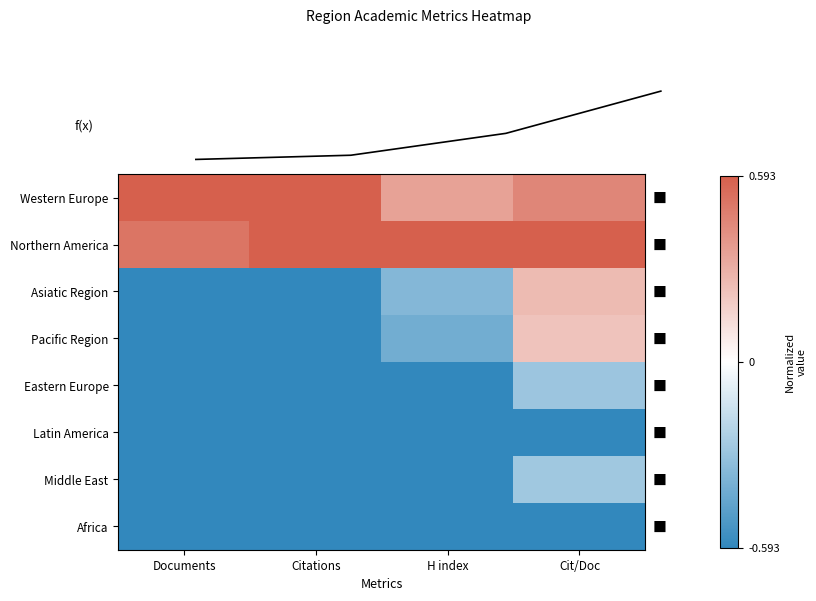

List the labels in order of Northern America value, smallest first.

Documents, Citations, H index, Cit/Doc